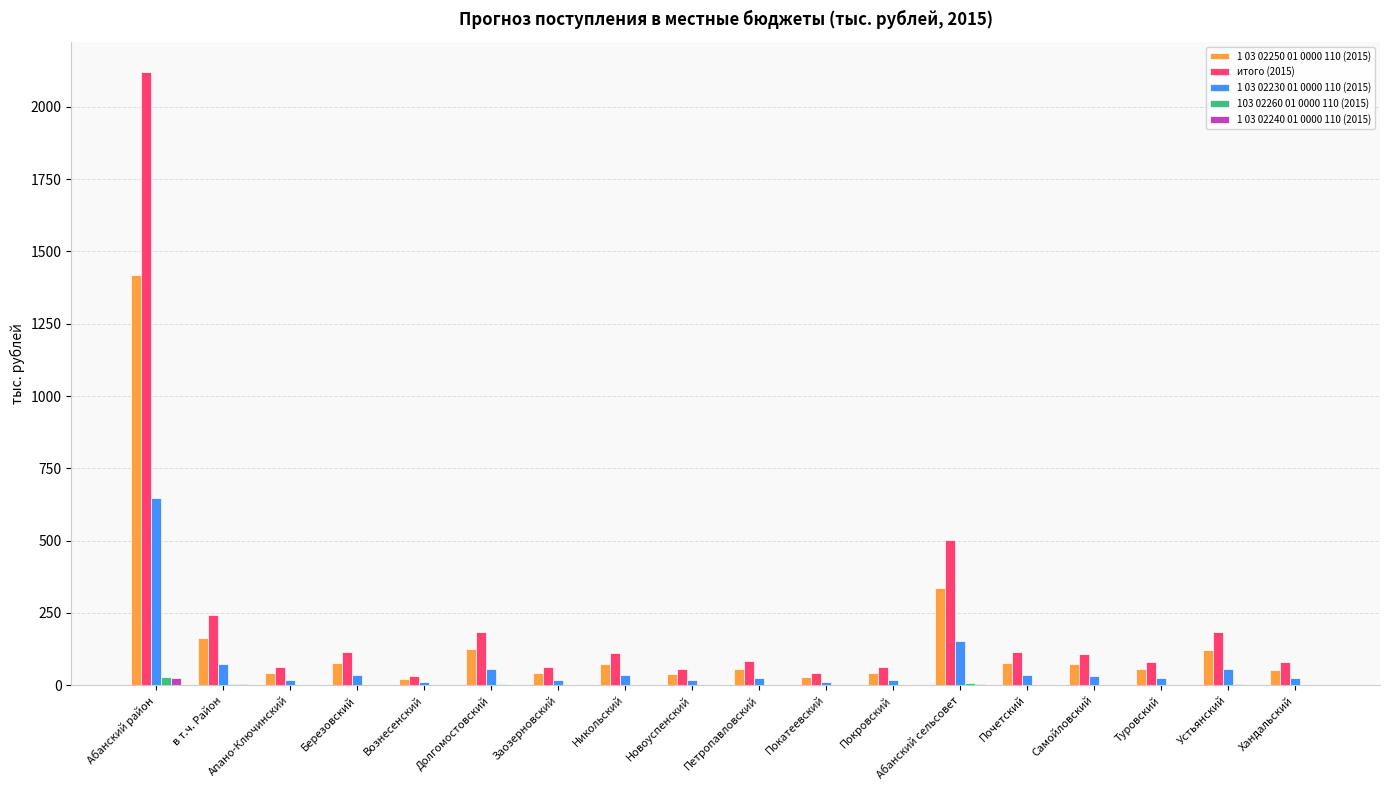

Where is 1 03 02230 01 0000 110 (2015) nearest to the value 329?

Абанский сельсовет